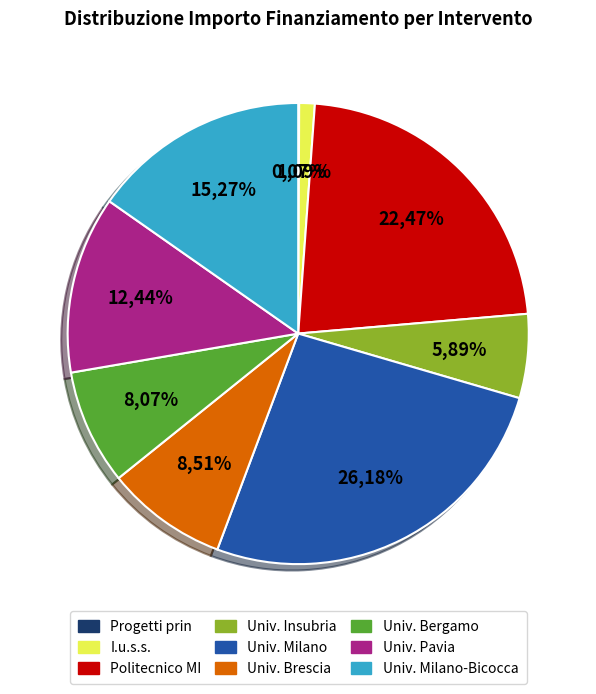

How many segments does this pie chart have?

9